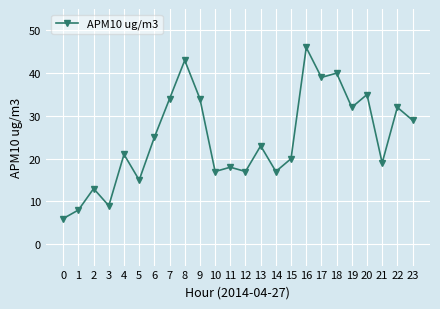

What is the difference between the second highest and second lowest values?

35